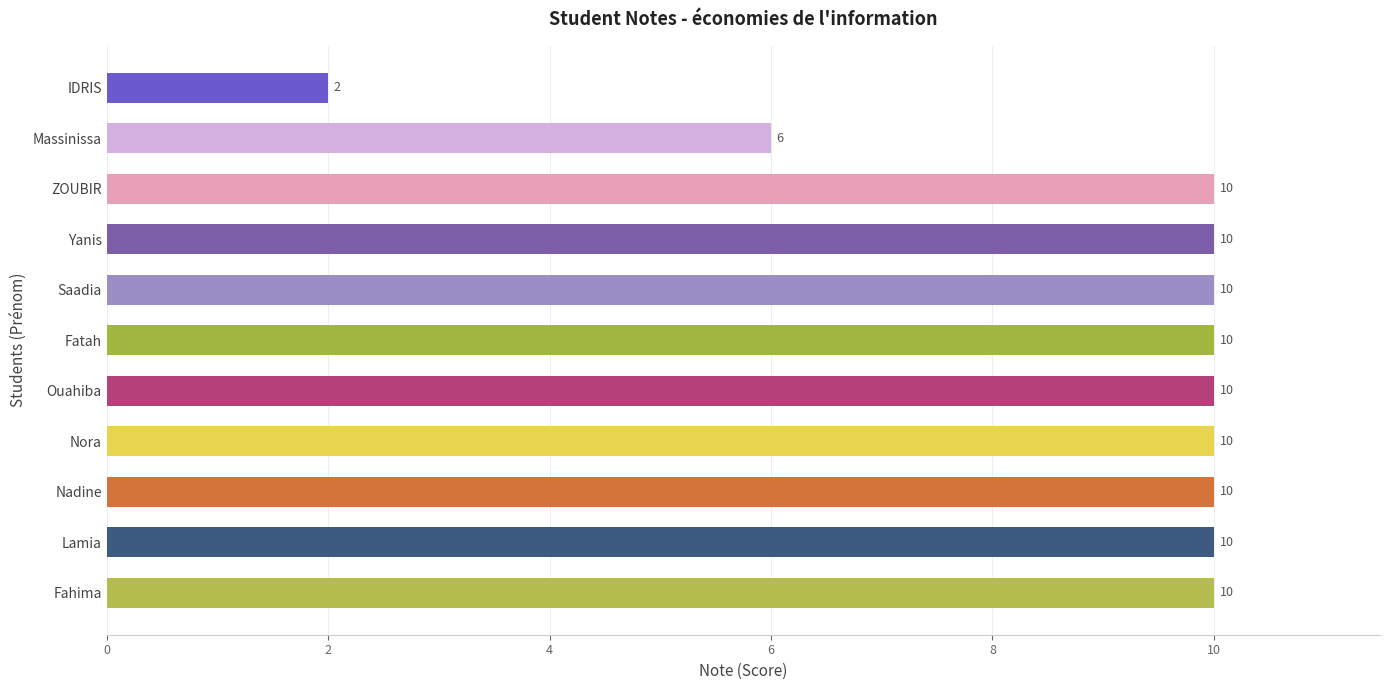

Where is the data nearest to the value 6?

Massinissa